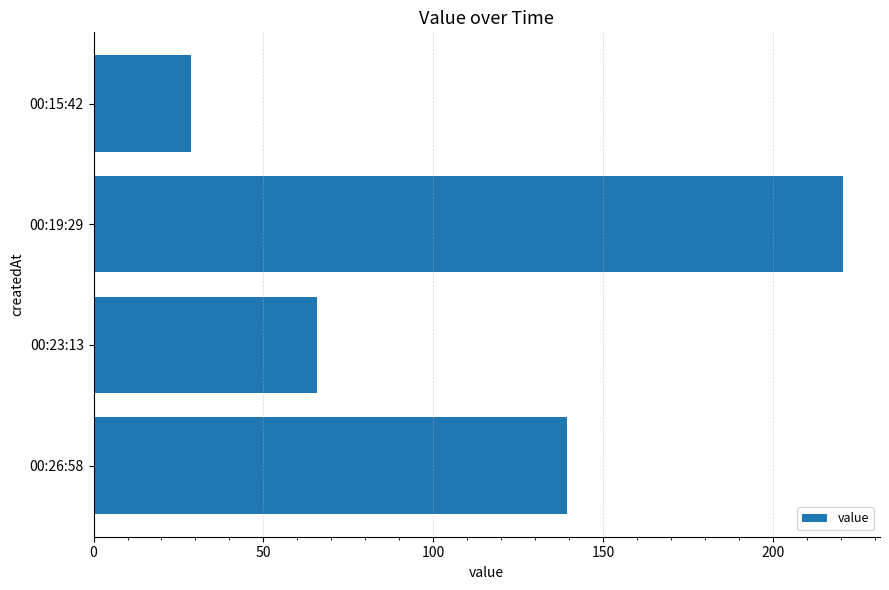

Rank the categories by value from lowest to highest.

00:15:42, 00:23:13, 00:26:58, 00:19:29